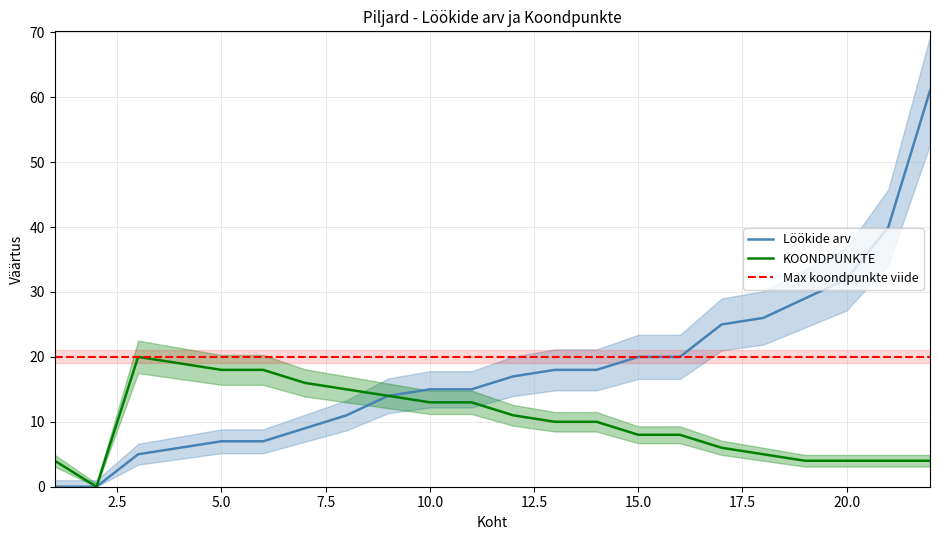

What is the value of the Löökide arv point at the 17th from the left?

25